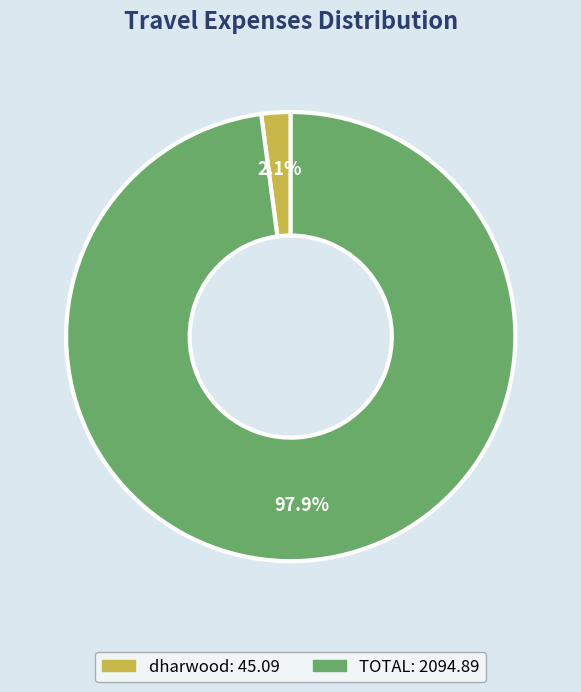

Which slice is the smallest?

dharwood